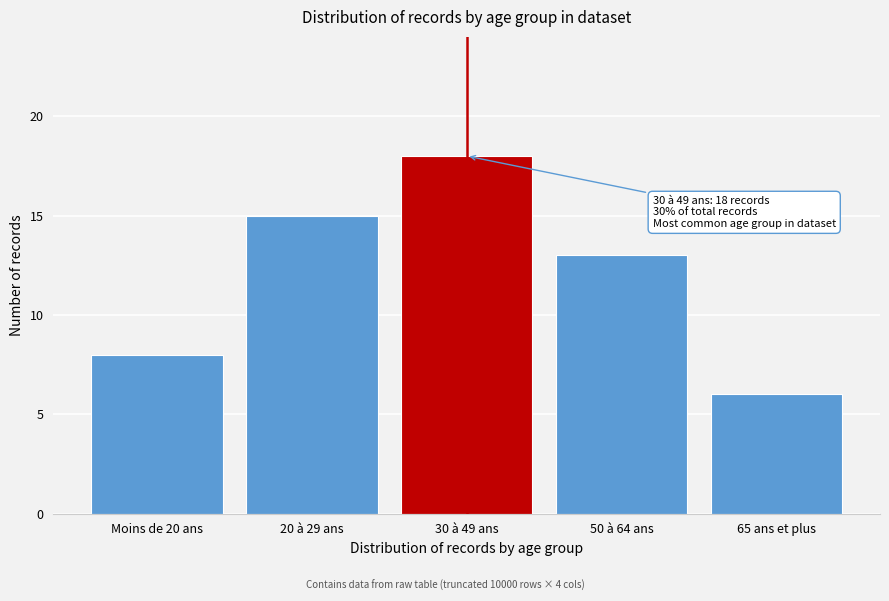

Reading left to right, extract all data points from this chart.

Moins de 20 ans=8	20 à 29 ans=15	30 à 49 ans=18	50 à 64 ans=13	65 ans et plus=6